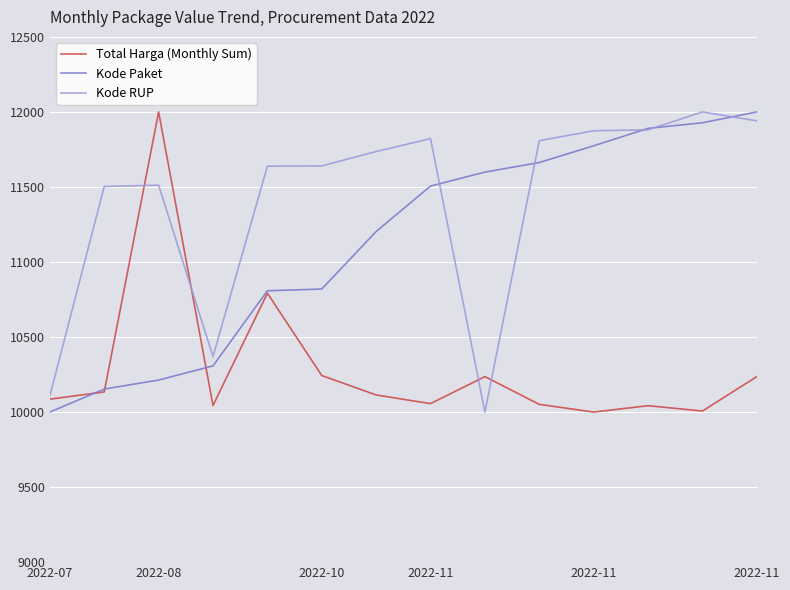

What are all the series names shown in the legend?

Total Harga (Monthly Sum), Kode Paket, Kode RUP